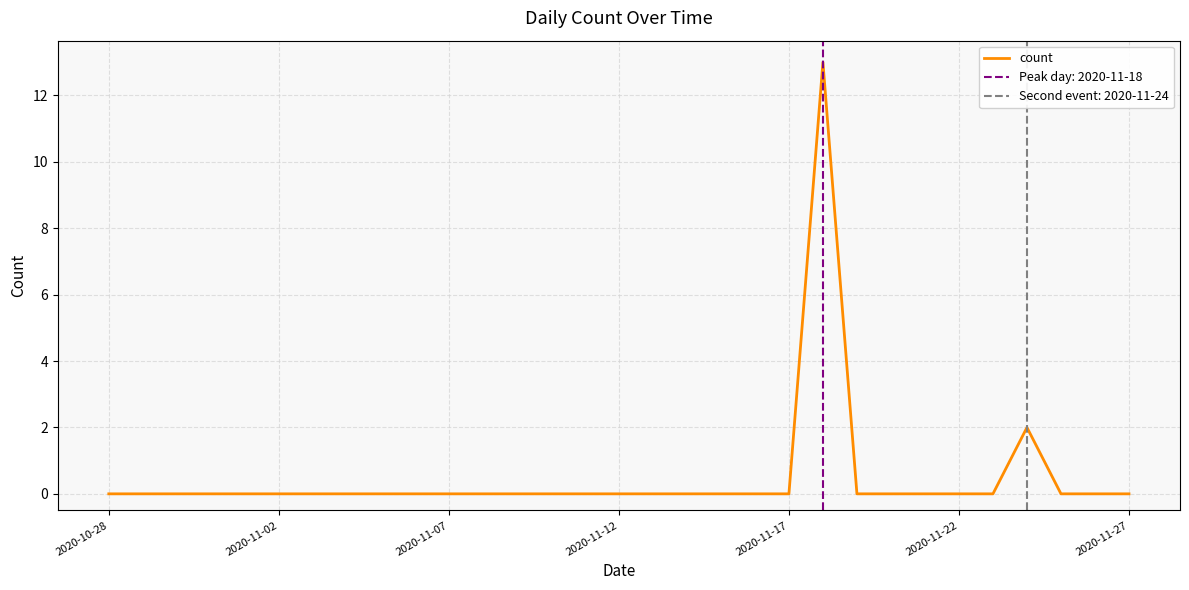

What is the highest value of the count series?

13